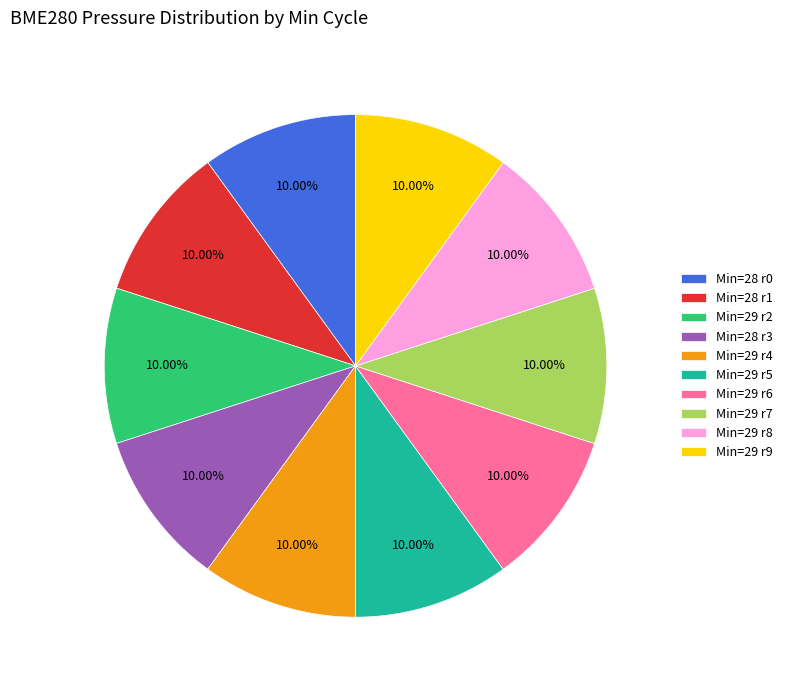

What is the ratio of the value at Min=28 r3 to the value at Min=29 r5?

1.0